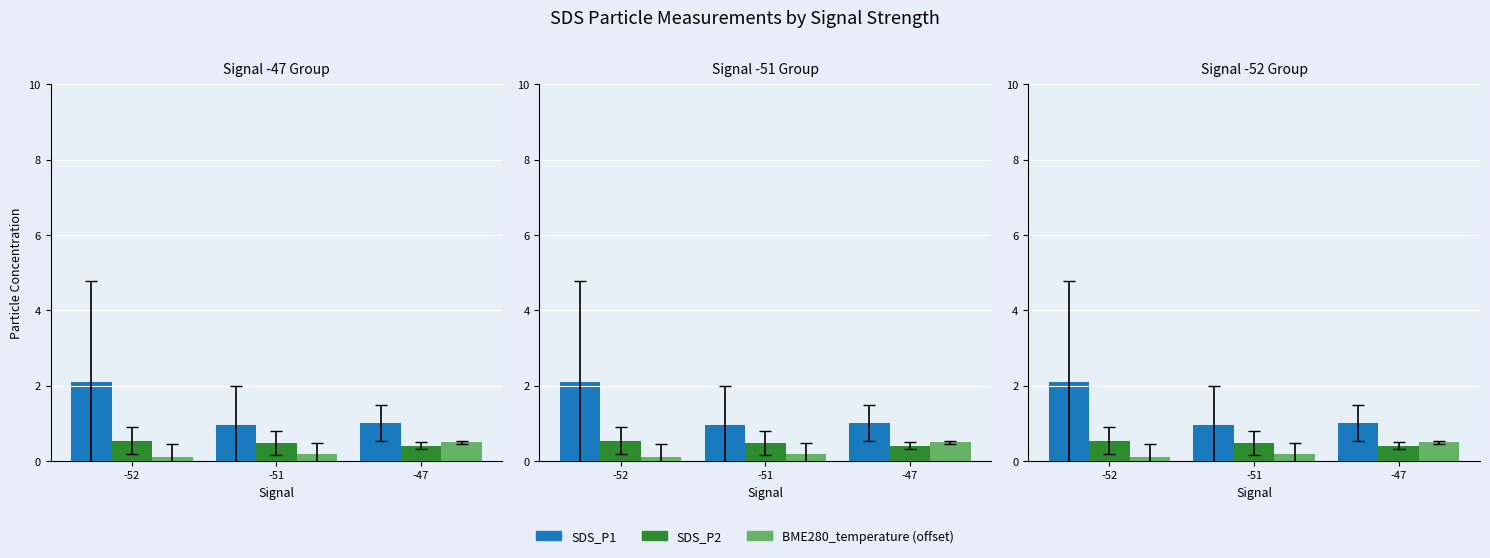

Reading right to left, extract all data points from this chart.

SDS_P1: -47=1.0	-51=0.9	-52=2.1
SDS_P2: -47=0.4	-51=0.5	-52=0.5
BME280_temperature (offset): -47=0.5	-51=0.2	-52=0.1